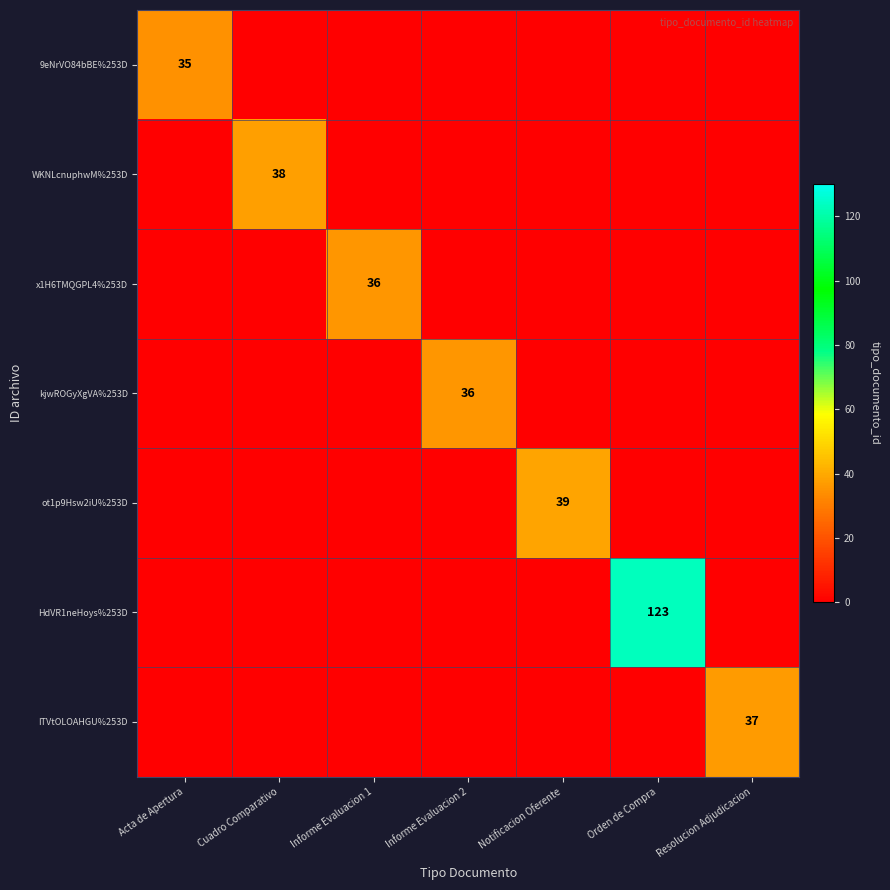

True or false: kjwROGyXgVA%253D has a value of 36 at Informe Evaluacion 2.

True